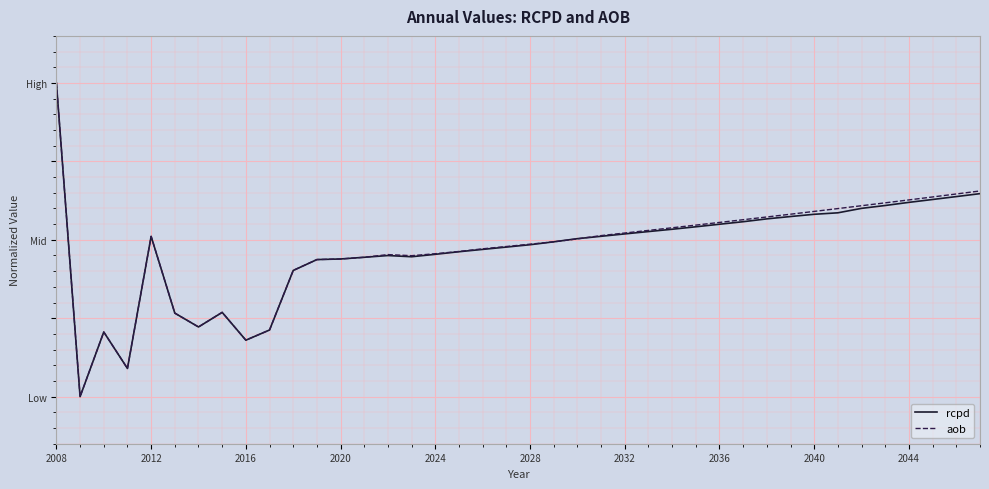

What are all the series names shown in the legend?

rcpd, aob